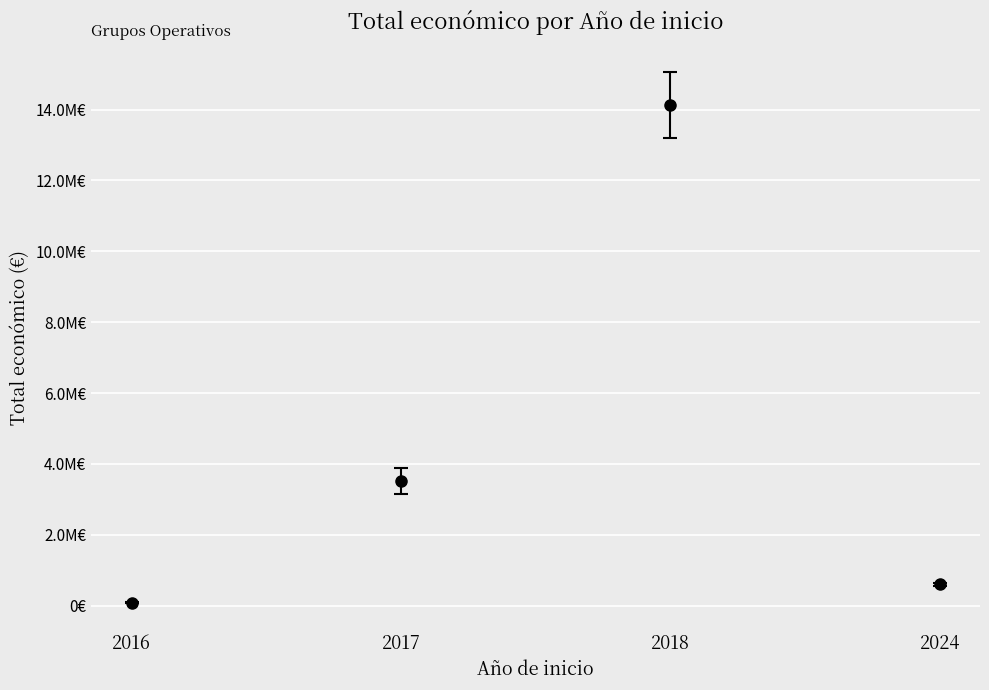

Is this an area chart (filled region under the line)?

No